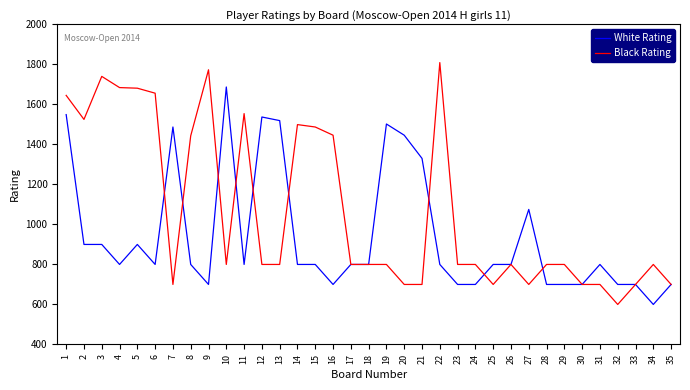

Which series has the largest total across all categories?

Black Rating